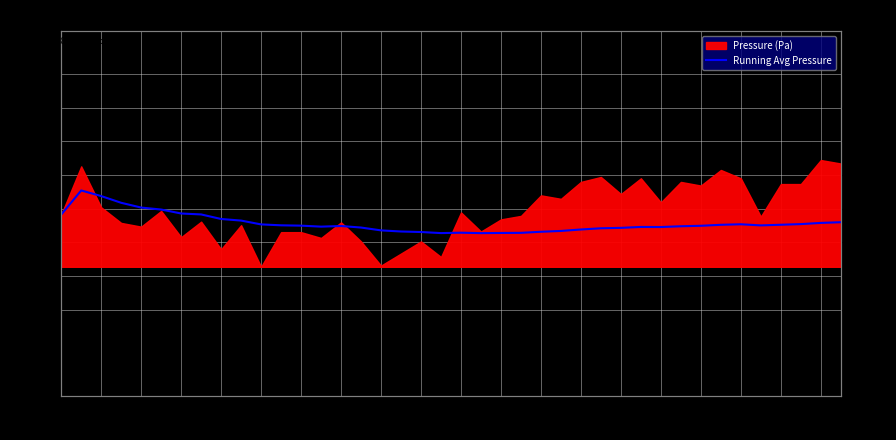

Reading left to right, transcribe all the data shown in this chart.

99660.8	99666.4	99665.1	99663.5	99662.4	99661.9	99661.0	99660.8	99659.8	99659.4	99658.5	99658.3	99658.2	99658.0	99658.1	99657.8	99657.1	99656.8	99656.7	99656.5	99656.6	99656.5	99656.5	99656.5	99656.8	99657.0	99657.3	99657.6	99657.7	99657.9	99657.9	99658.1	99658.2	99658.4	99658.5	99658.3	99658.4	99658.6	99658.8	99659.0